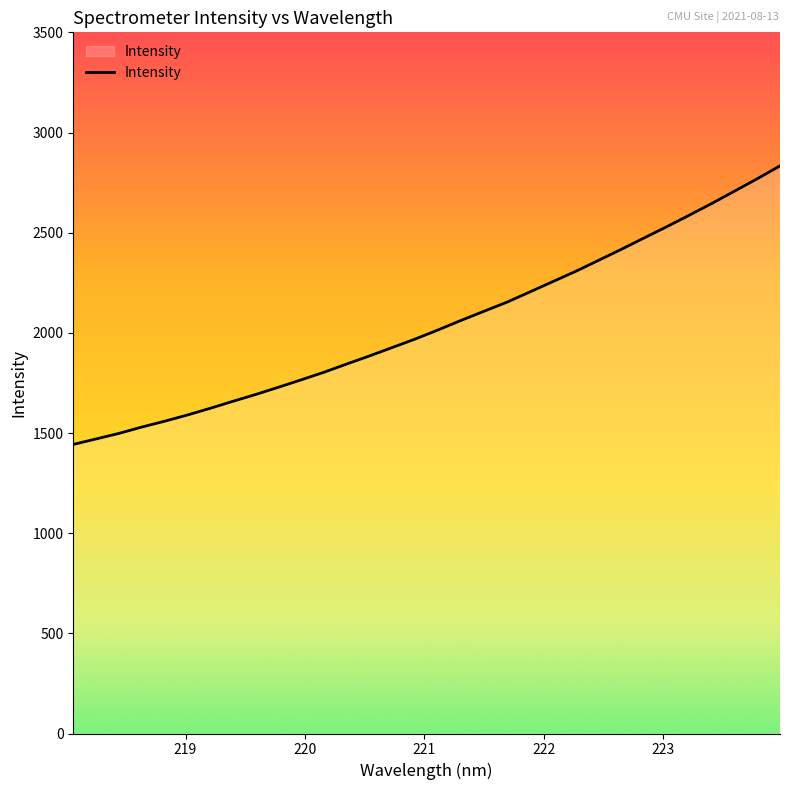

What is the greatest value displayed?

2833.3